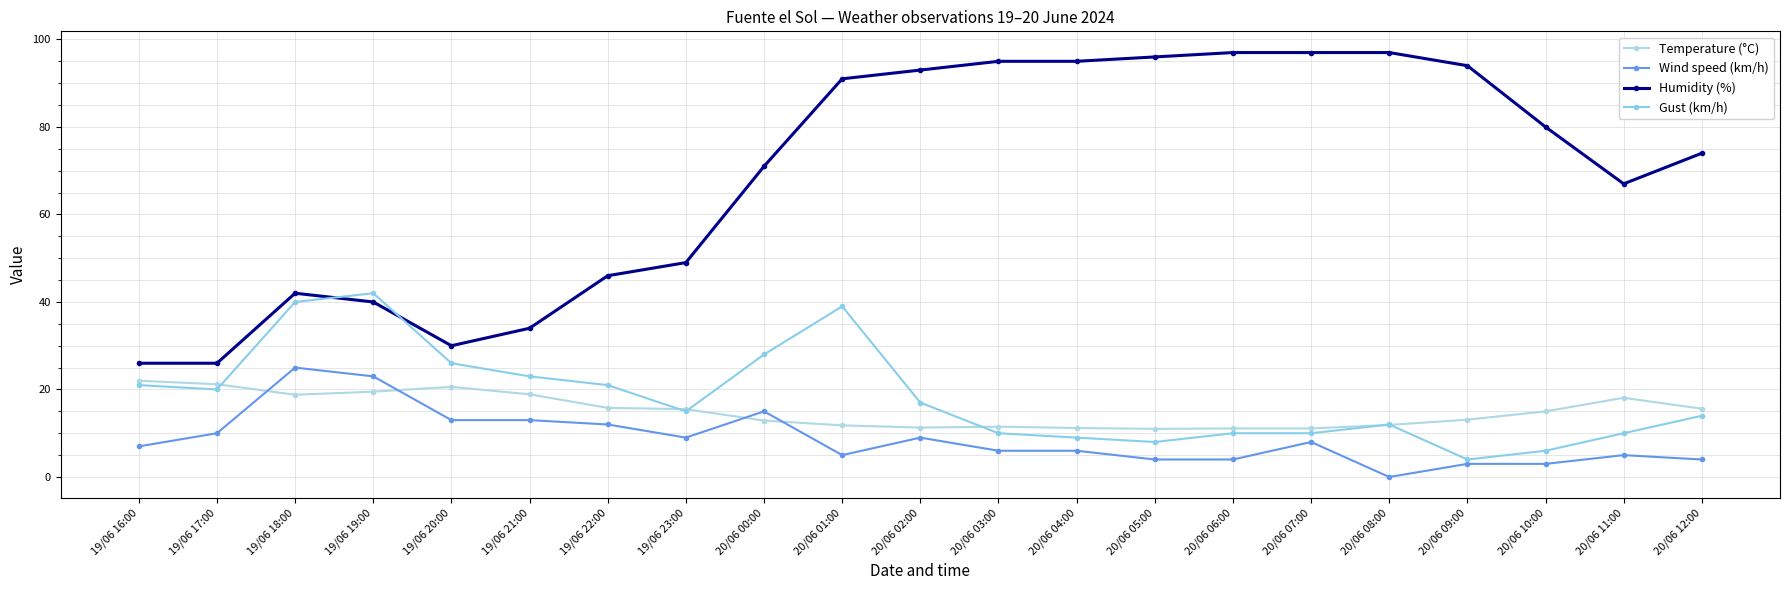

What is the value of the Temperature (°C) point at the 9th from the left?

12.9